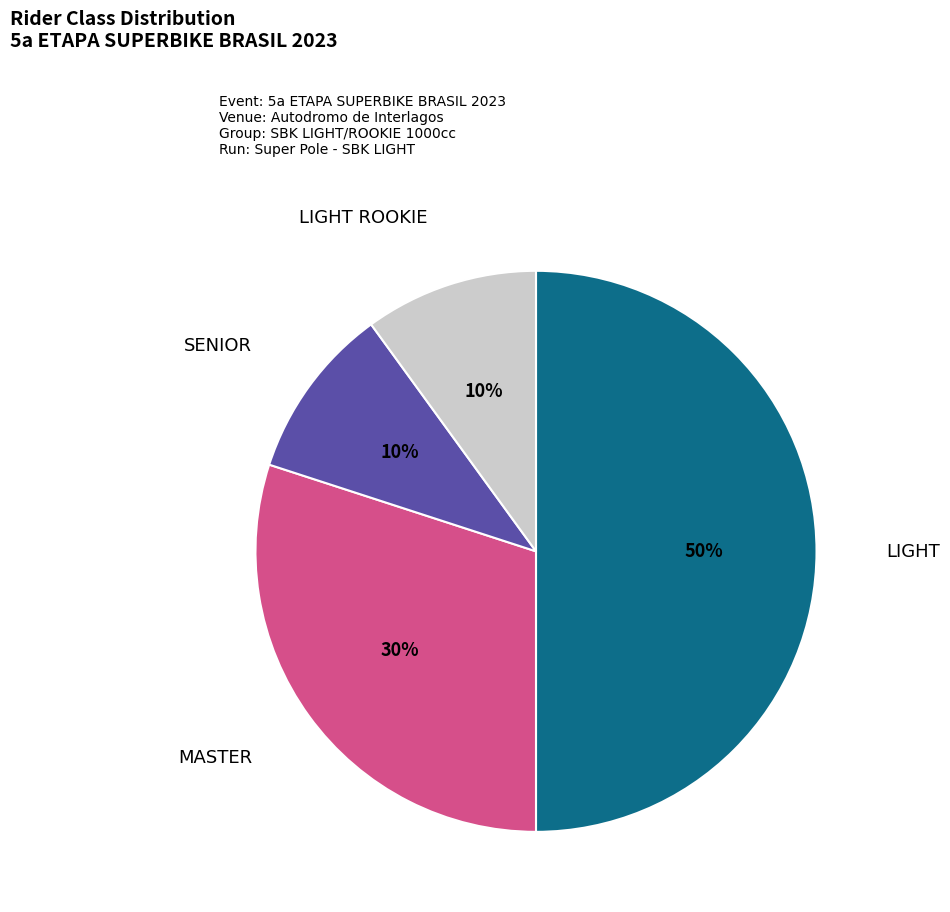

To the nearest percent, what is the difference between the largest and smallest slice percentages?

40%